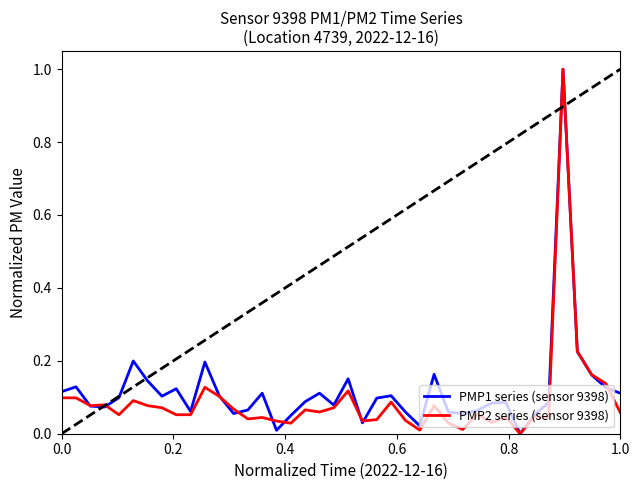

What is the maximum value for PMP1 series (sensor 9398)?

1.0